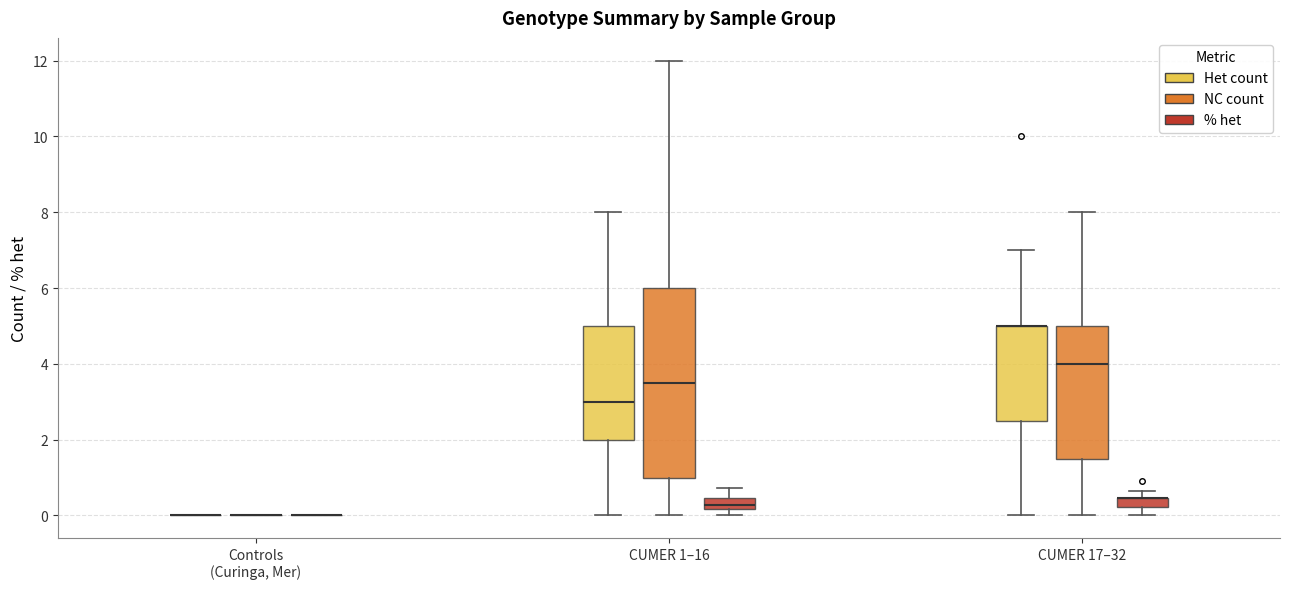

Where is the lower edge of the box for CUMER 1–16 (Het count) on the y-axis? The values are not printed on the chart, so give them approximately, as read against the axis.

2.0